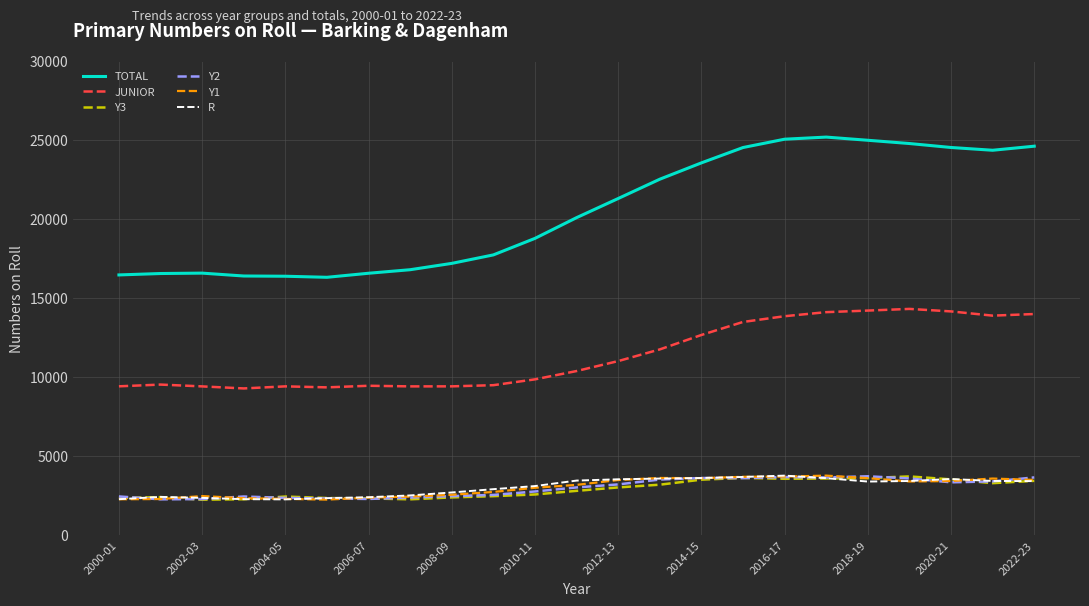

What is the highest value of the R series?

3786